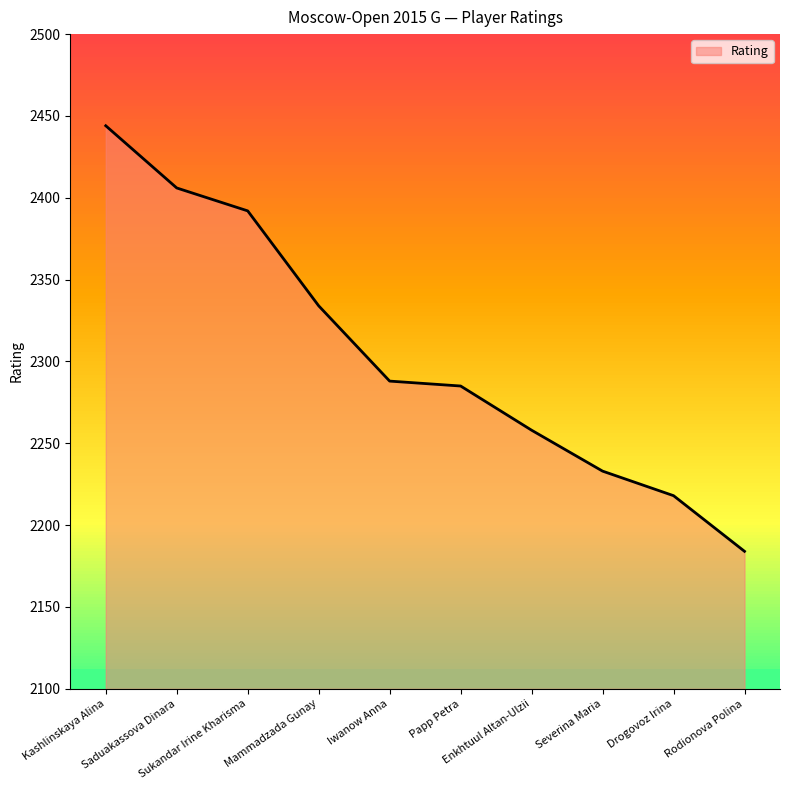

Which category has the lowest value across all series?

Rodionova Polina